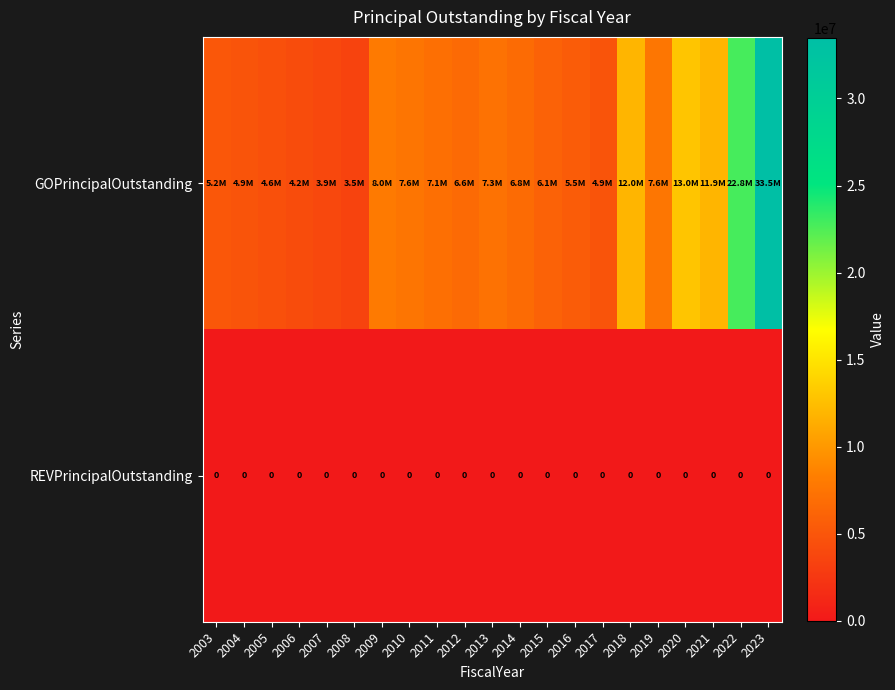

Is it true that REVPrincipalOutstanding equals 0 at 2021?

True